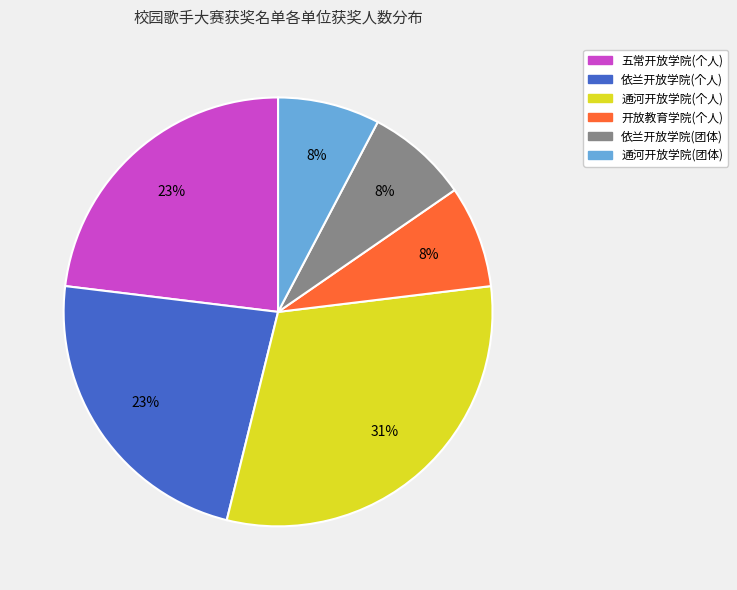

How many slices are in this pie chart?

6